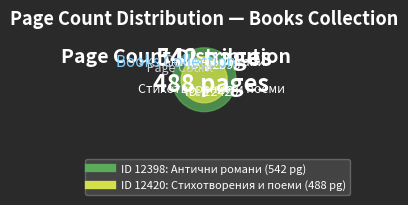

Between 12420 and 12398, which is larger?

12398